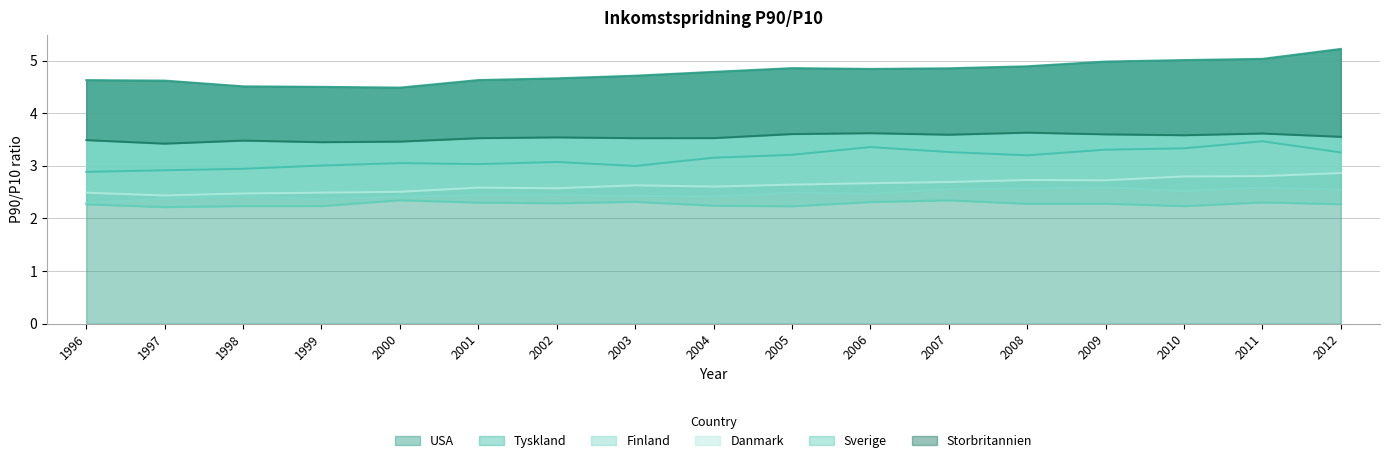

Is it true that USA equals 4.8 at 2006?

True